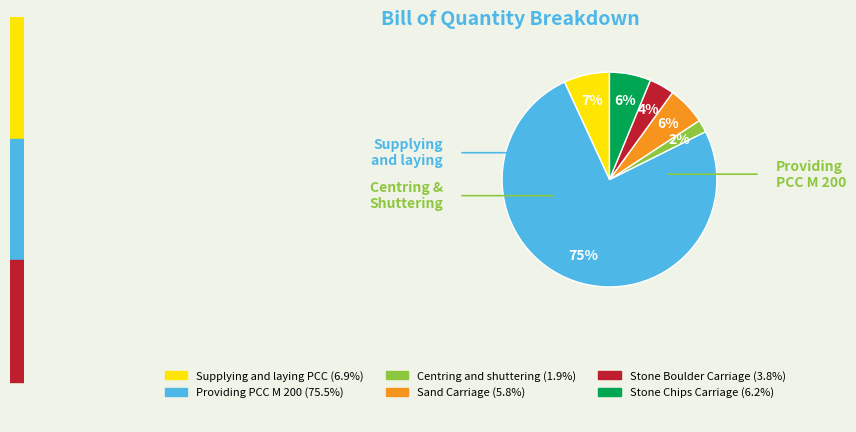

Combined, do Stone Boulder Carriage and Sand Carriage account for over 50%?

No